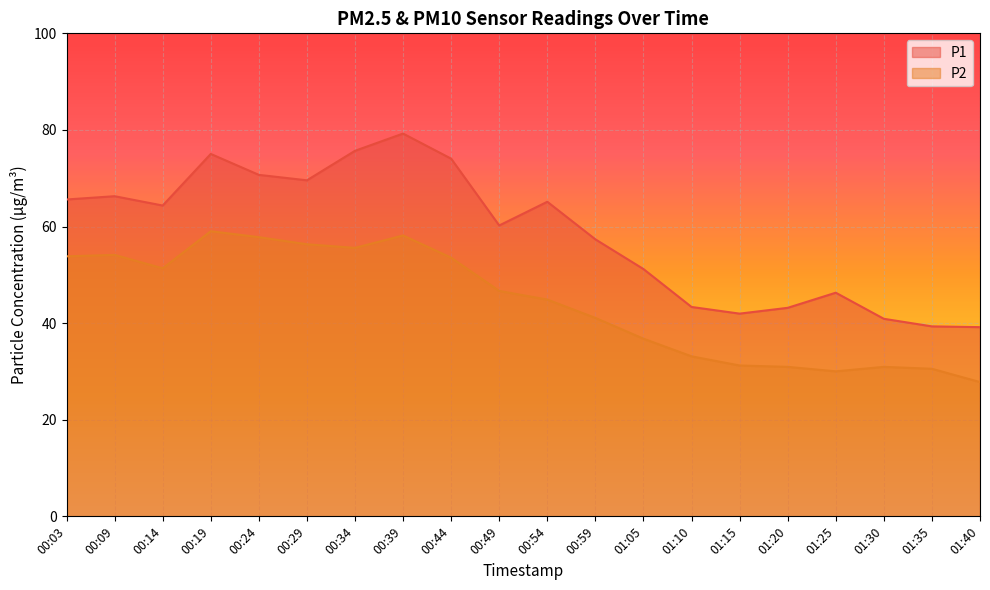

Rank the categories by P2 value from lowest to highest.

01:40, 01:25, 01:35, 01:20, 01:30, 01:15, 01:10, 01:05, 00:59, 00:54, 00:49, 00:14, 00:44, 00:03, 00:09, 00:34, 00:29, 00:24, 00:39, 00:19